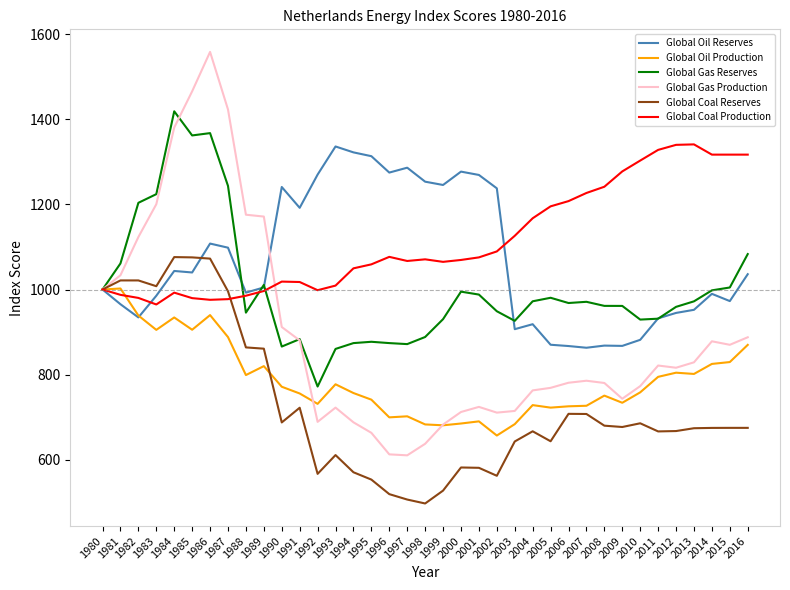

How many lines are shown in the chart?

6